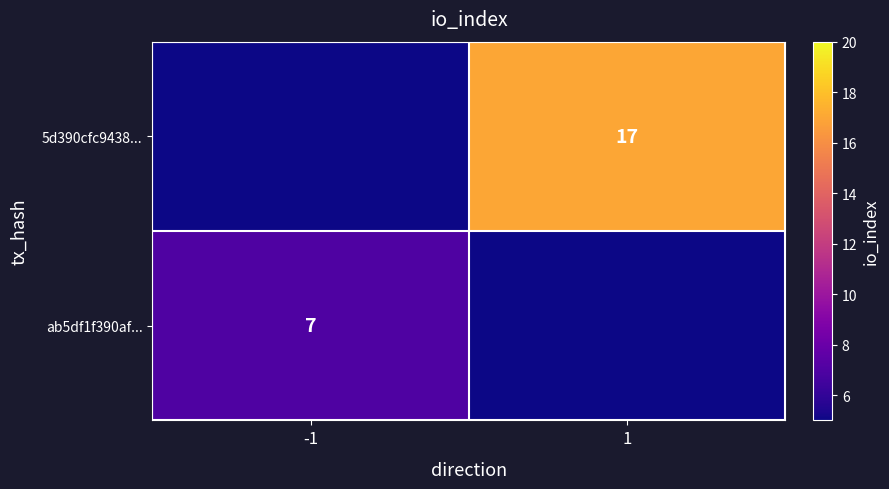

Is the value of ab5df1f390af... at -1 greater than the value of 5d390cfc9438... at 1?

No